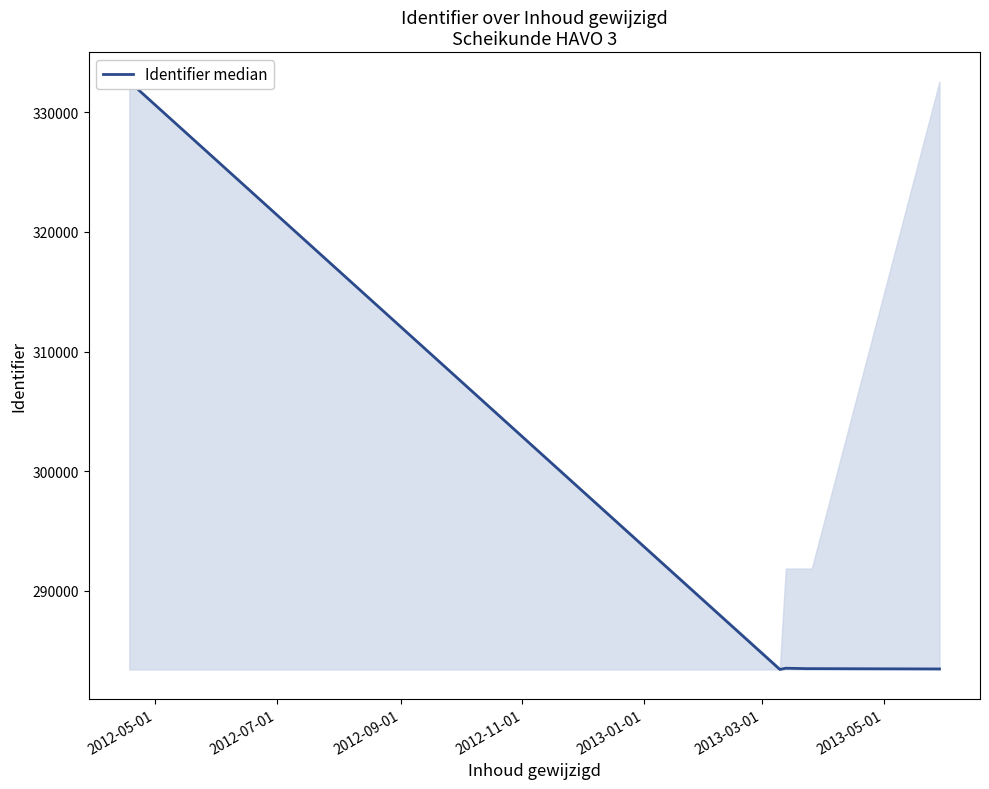

At which label does the data first exceed 283506?

2012-05-01